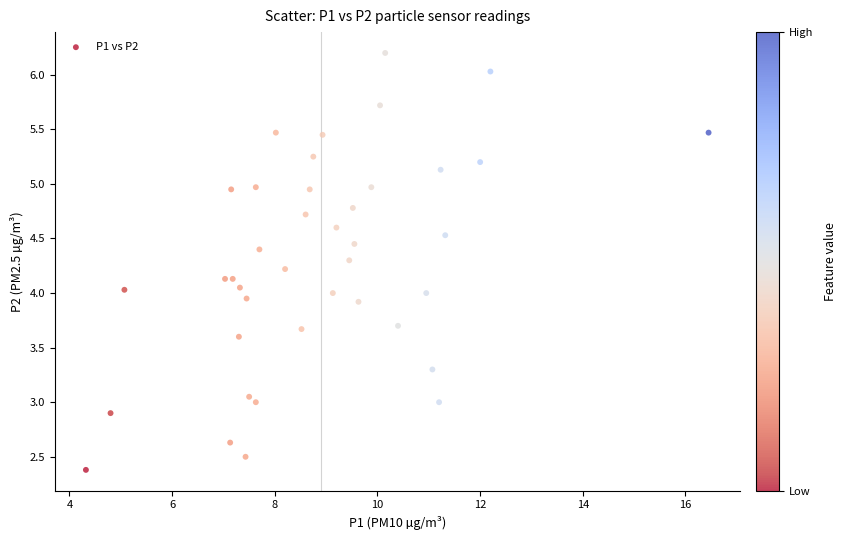

What is the range of X values (max minus min)?

12.1